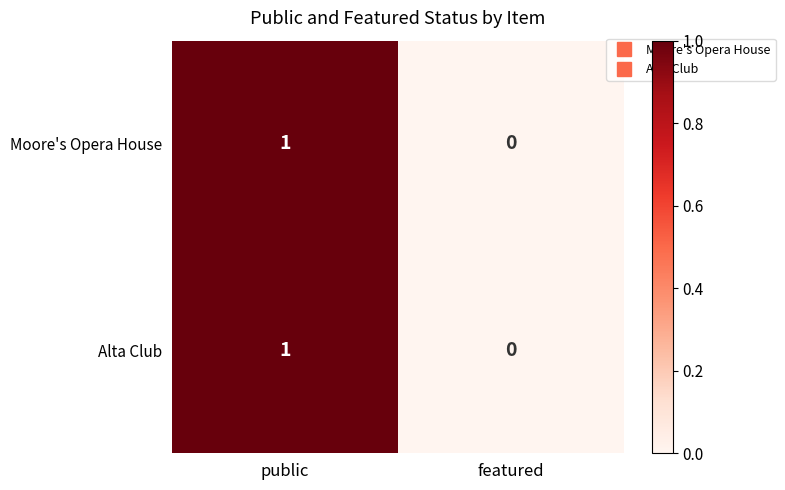

How many distinct data groups are displayed?

2